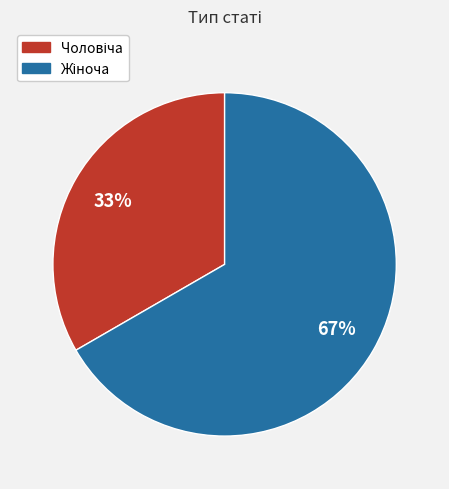

Does any single category account for the majority?

Yes